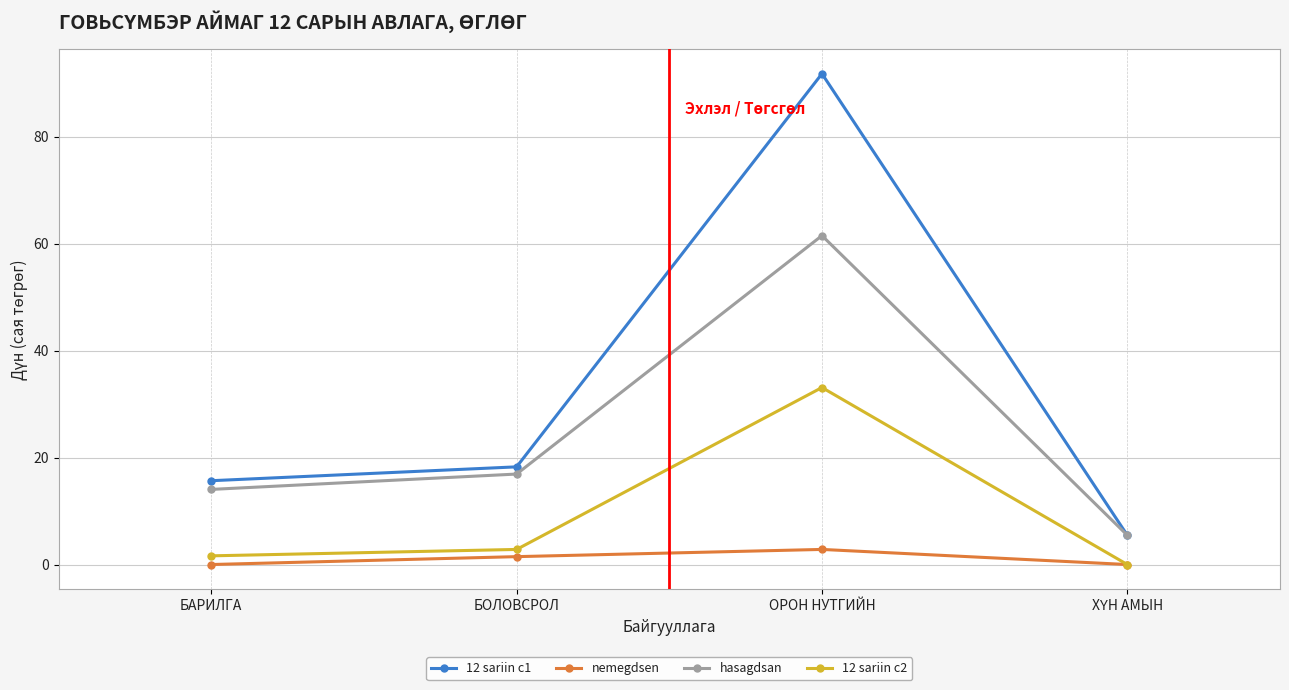

The value of nemegdsen at ОРОН НУТГИЙН is 2.8. True or false?

True